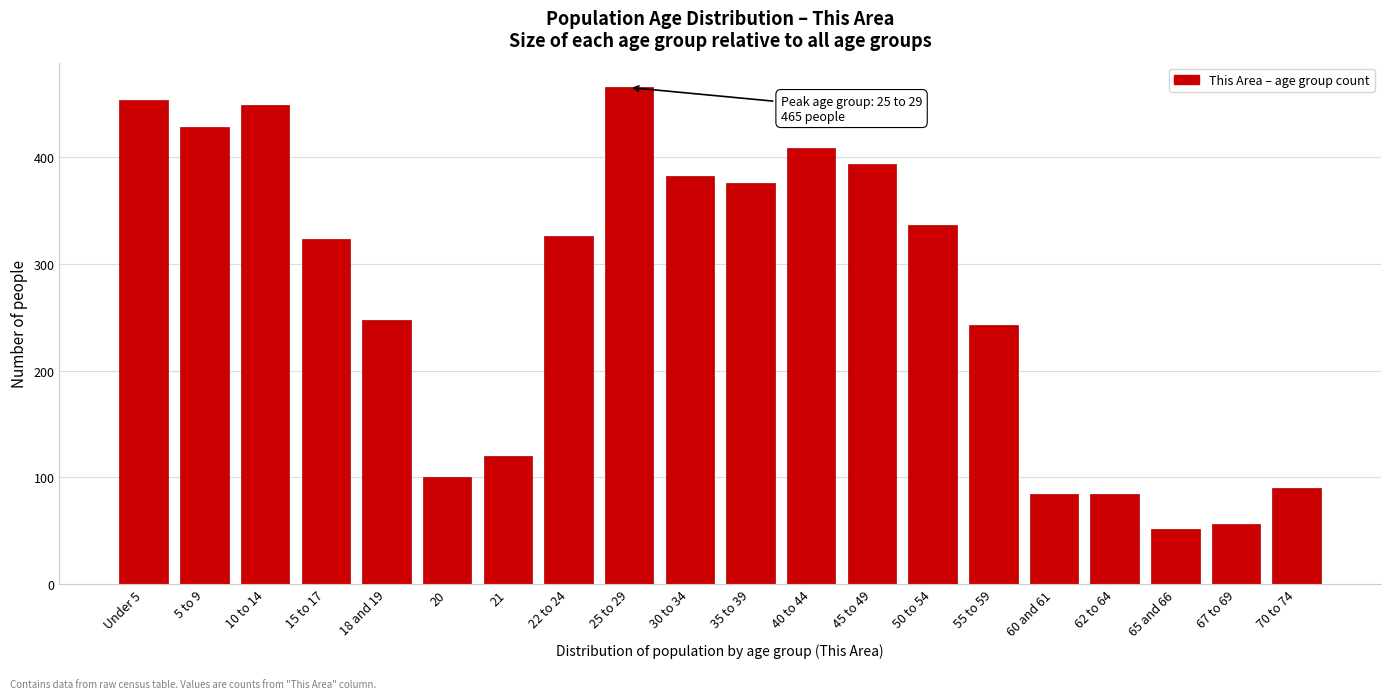

Reading right to left, list all the values displayed in this chart.

70 to 74=90	67 to 69=56	65 and 66=52	62 to 64=84	60 and 61=84	55 to 59=243	50 to 54=336	45 to 49=393	40 to 44=408	35 to 39=376	30 to 34=382	25 to 29=465	22 to 24=326	21=120	20=100	18 and 19=247	15 to 17=323	10 to 14=449	5 to 9=428	Under 5=453